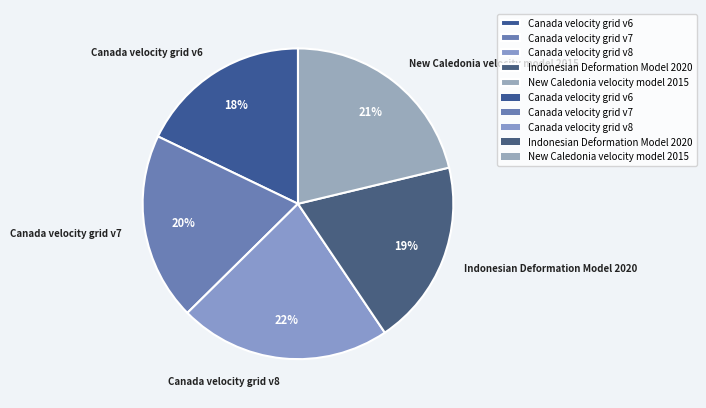

Do Canada velocity grid v7 and Canada velocity grid v8 together represent more than half of the pie?

No